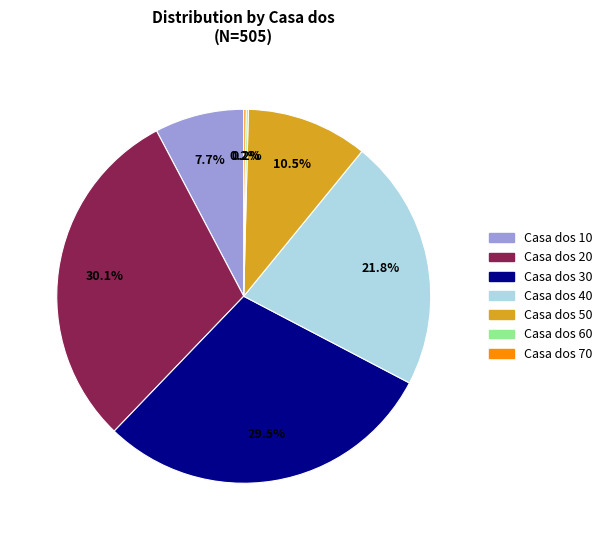

Is there any slice that represents more than half of the pie?

No